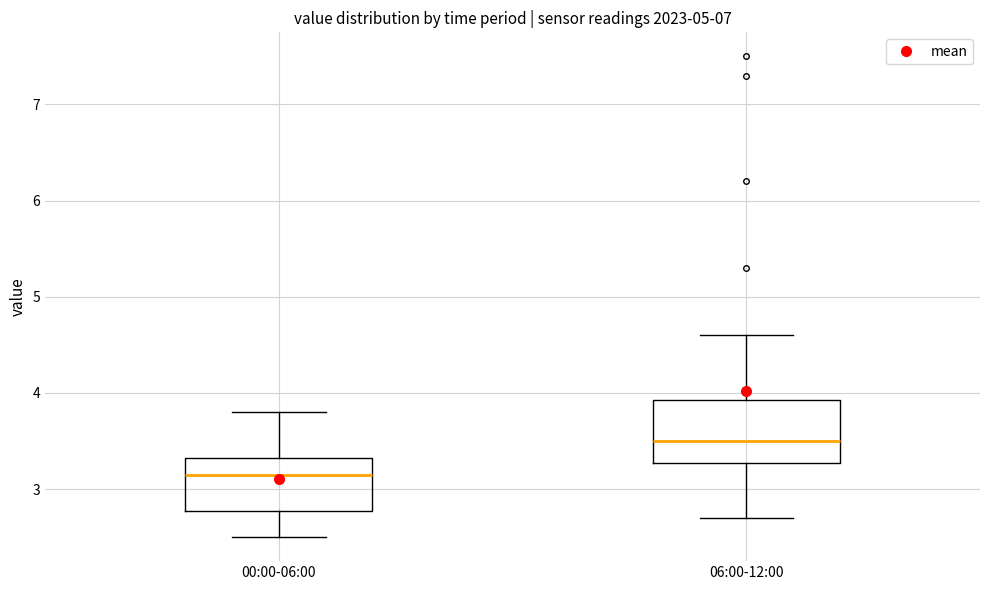

Reading left to right, read every box against the y-axis: the position of its median line, the range the box covers, and the ends of its whiskers. The values are not printed on the chart, so give them approximately, as read against the axis.

00:00-06:00: median 3.2, box 2.8 to 3.3, whiskers 2.5 to 3.8
06:00-12:00: median 3.5, box 3.3 to 3.9, whiskers 2.7 to 4.6